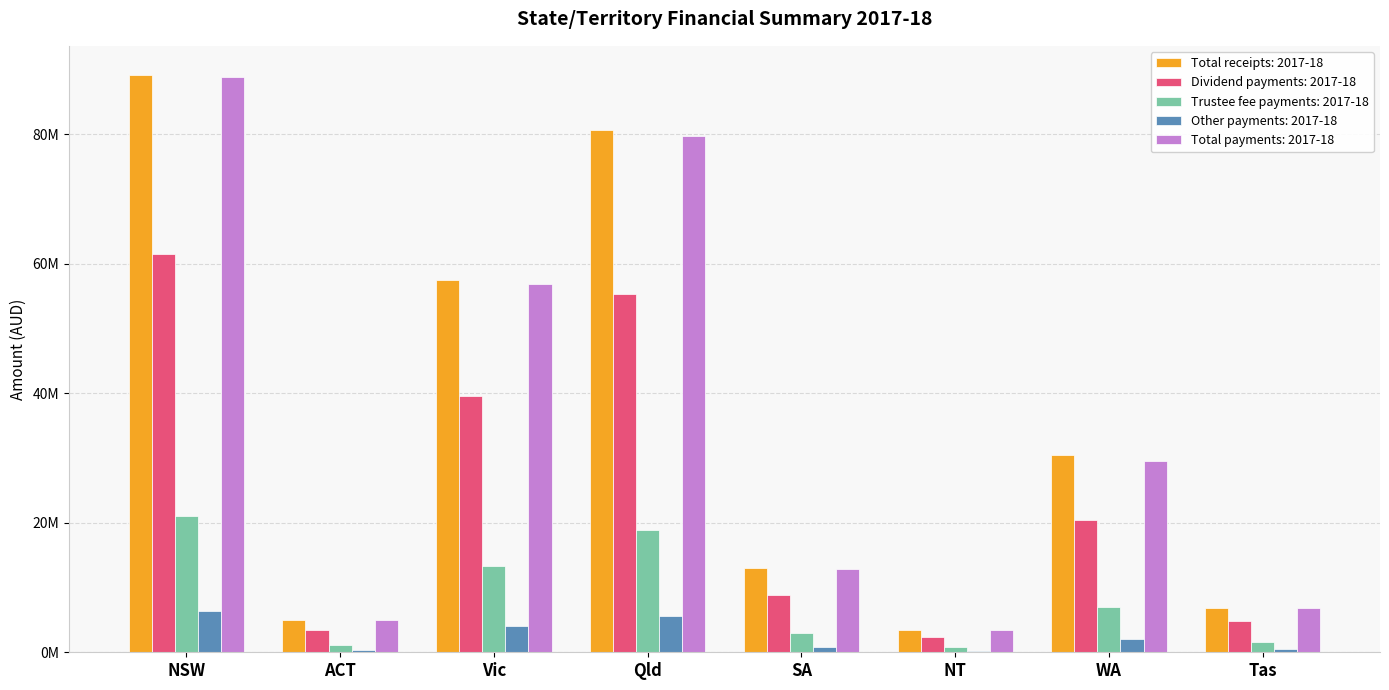

Is the value of Dividend payments: 2017-18 at Vic greater than the value of Trustee fee payments: 2017-18 at Vic?

Yes